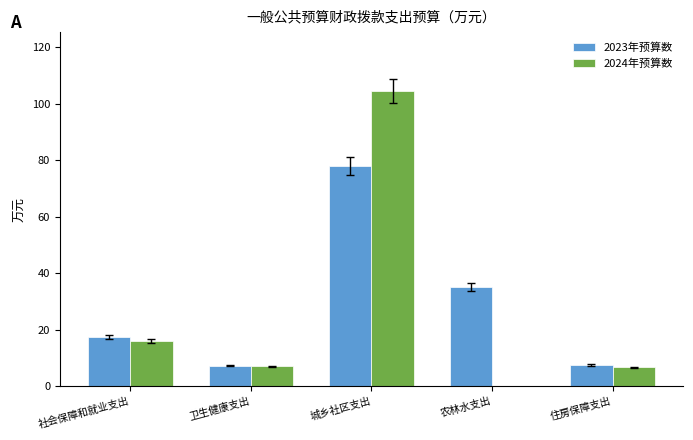

At which category does the chart reach its peak across all series?

城乡社区支出